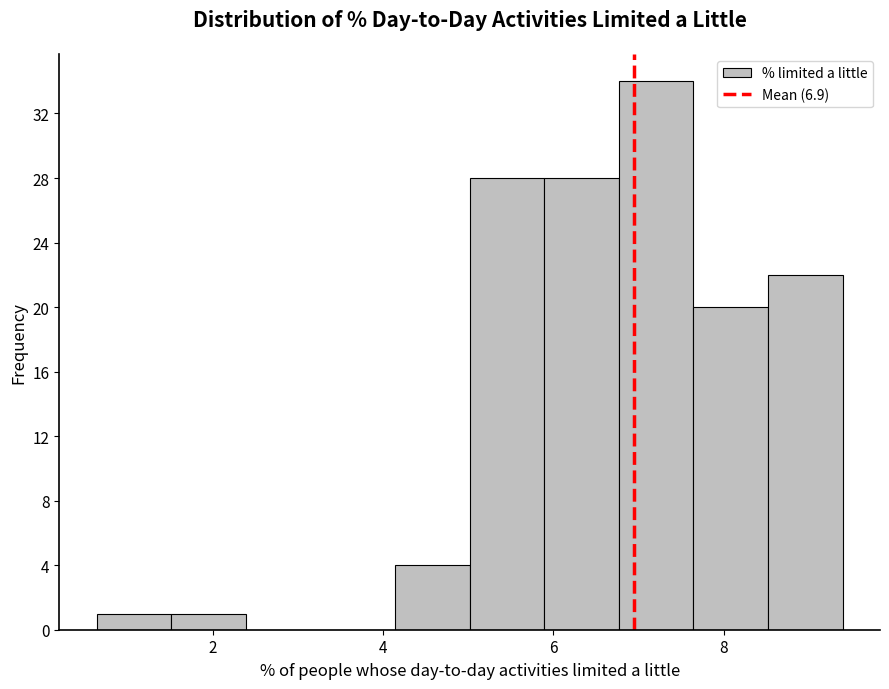

Which range on the x-axis has the tallest bar?

6.8 to 7.6